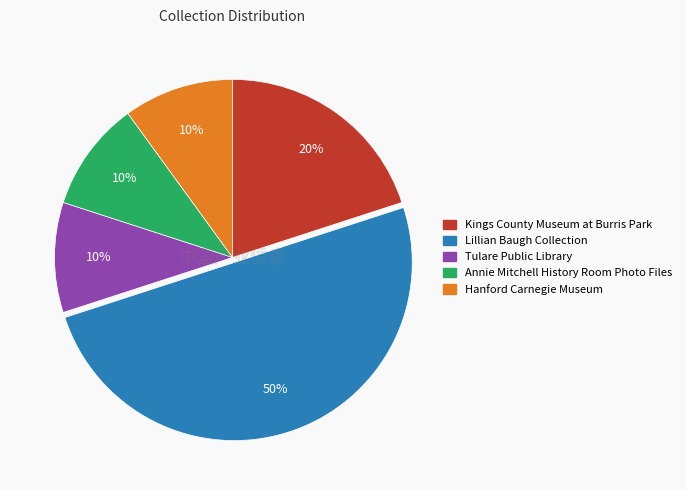

Does Hanford Carnegie Museum represent more than half of the total?

No